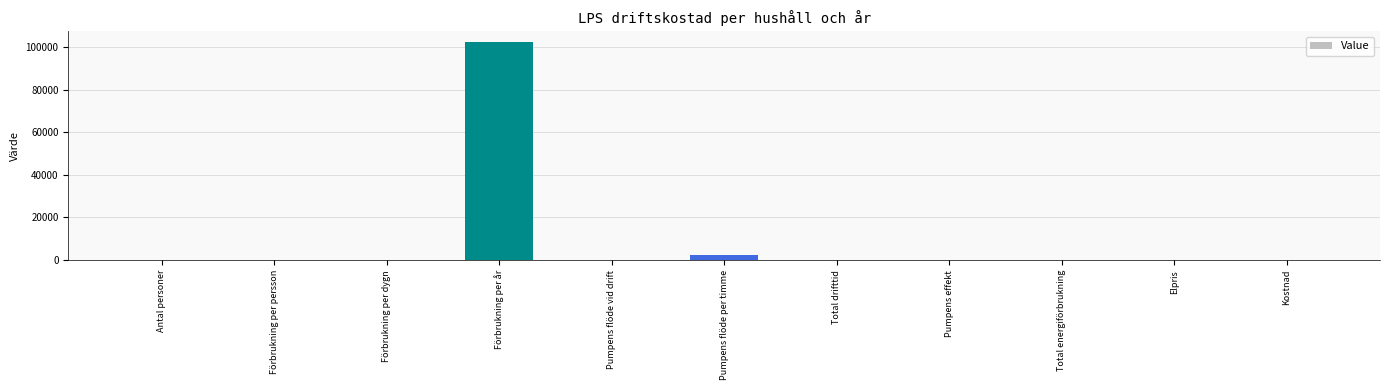

What is the sum of all values?

105307.9